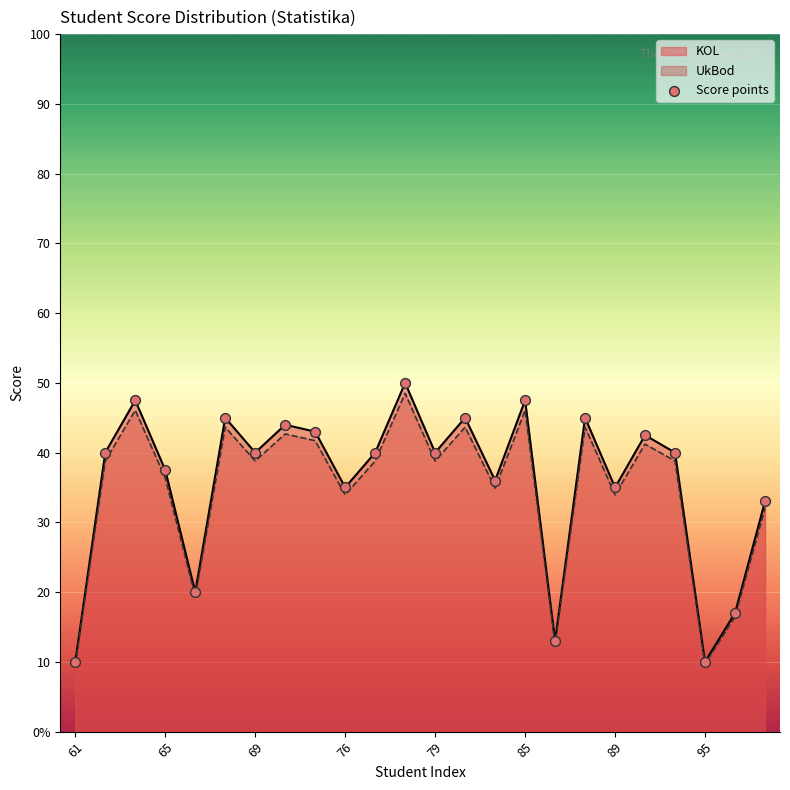

What is the ratio of the value at 14 to the value at 16?

2.8